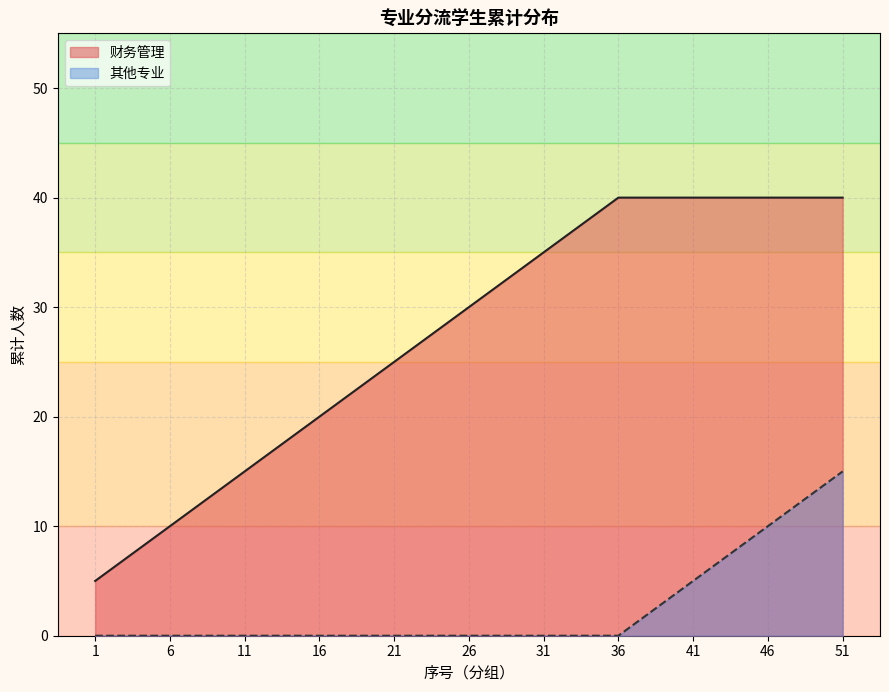

True or false: 财务管理 and 工商管理 intersect in this chart.

False